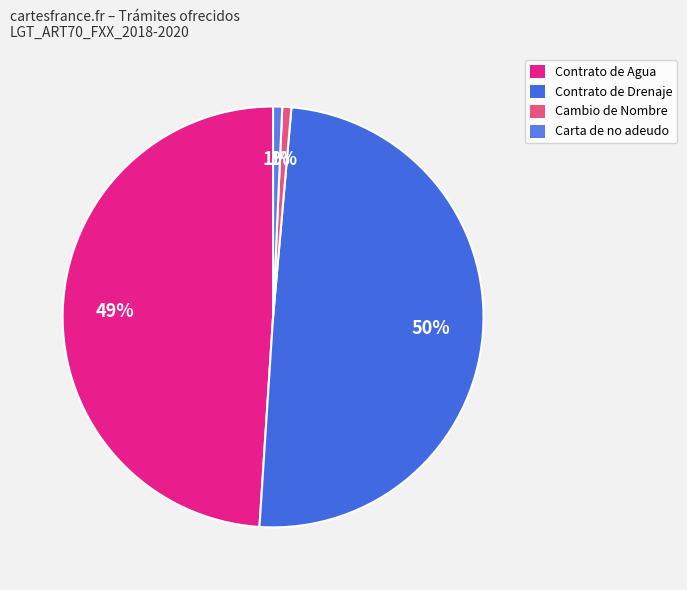

What is the smallest slice in the pie chart?

Cambio de Nombre (16)